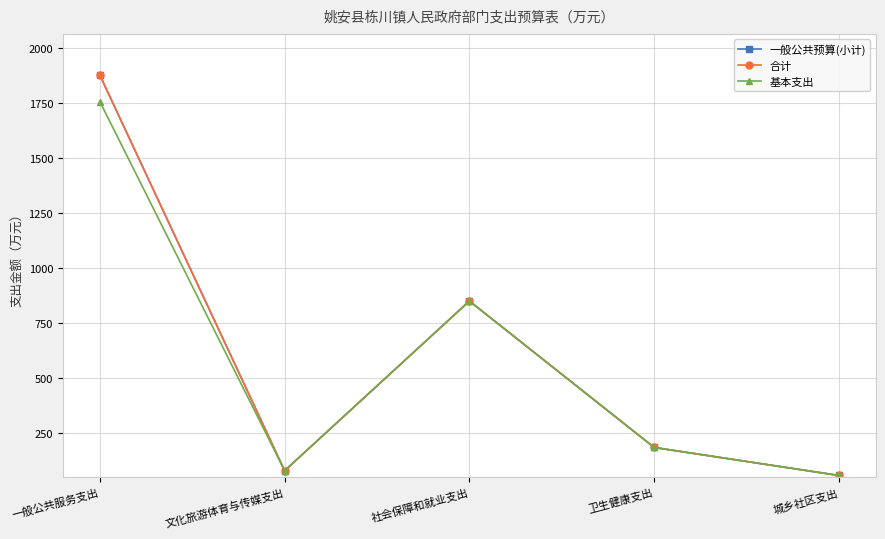

How many categories are shown in the chart?

5